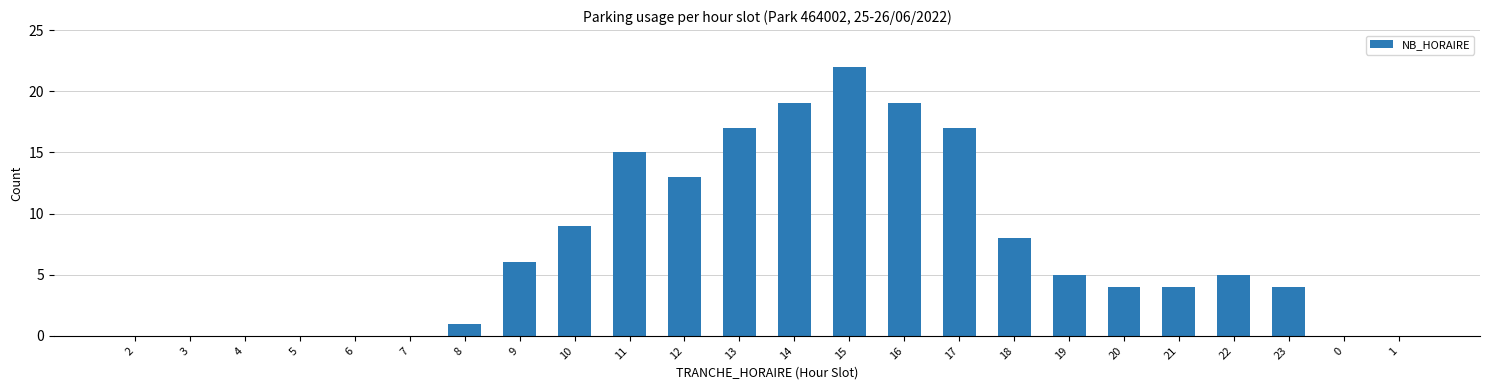

Reading left to right, list all the values displayed in this chart.

0	0	0	0	0	0	1	6	9	15	13	17	19	22	19	17	8	5	4	4	5	4	0	0